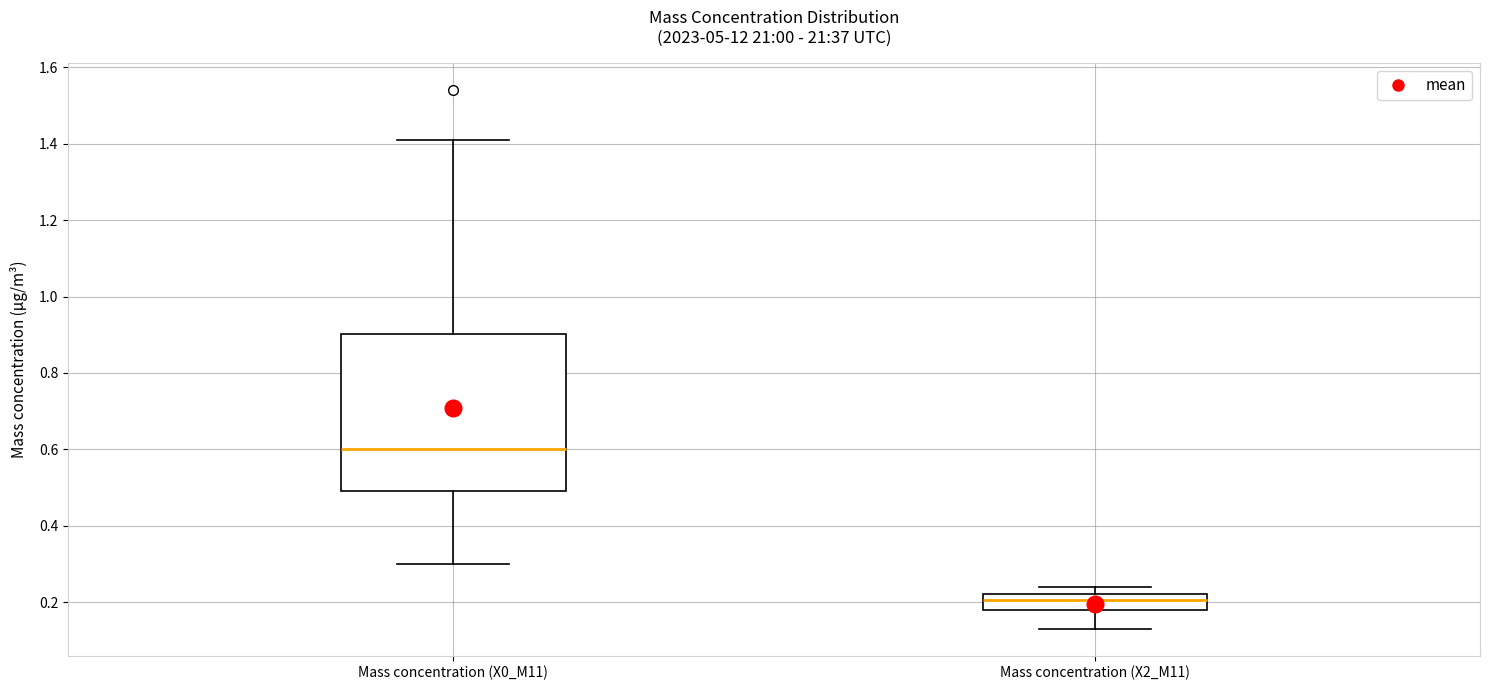

Reading left to right, transcribe this box plot: for each box, give where its median line is, the range the box spans, and where its two whiskers end, as read against the y-axis. The values are not printed on the chart, so give them approximately, as read against the axis.

Mass concentration (X0_M11): median 0.60, box 0.50 to 0.90, whiskers 0.30 to 1.42
Mass concentration (X2_M11): median 0.20, box 0.18 to 0.22, whiskers 0.14 to 0.24